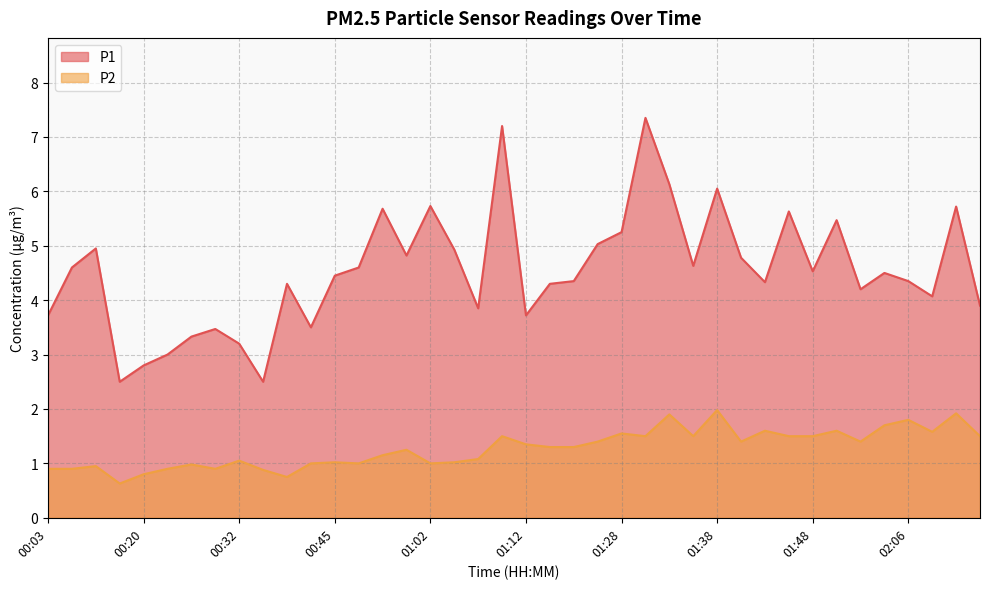

Rank the categories by P2 value from highest to lowest.

01:38, 02:11, 01:33, 02:06, 01:56, 01:43, 01:50, 02:09, 01:28, 01:10, 01:30, 01:36, 01:45, 01:48, 02:14, 01:26, 01:41, 01:53, 01:12, 01:15, 01:17, 00:59, 00:57, 01:07, 00:32, 00:45, 01:05, 00:42, 00:48, 01:02, 00:25, 00:11, 00:03, 00:06, 00:22, 00:27, 00:37, 00:20, 00:40, 00:17